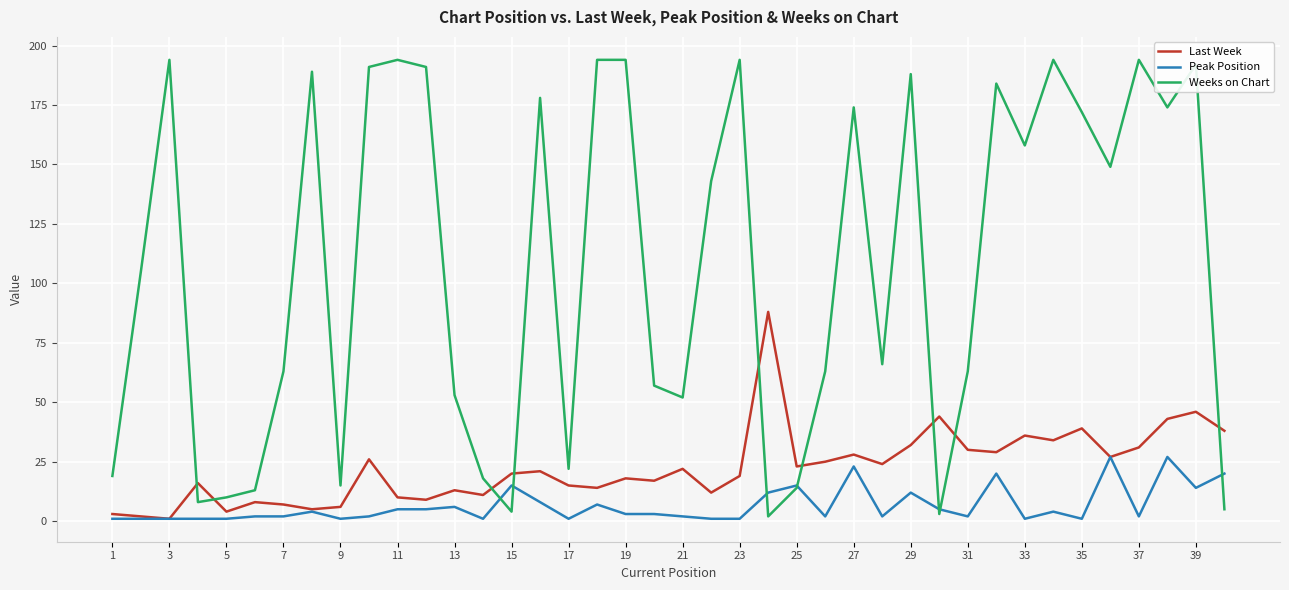

Which series has the largest total across all categories?

Weeks on Chart